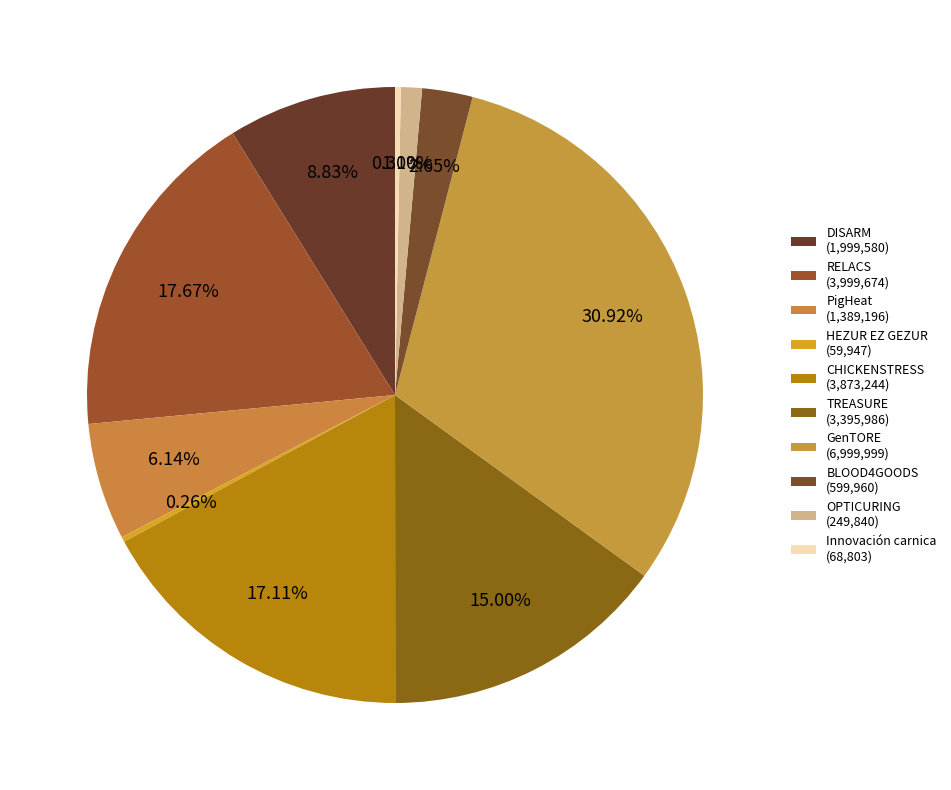

What is the change in value from RELACS to HEZUR EZ GEZUR?

-3939727